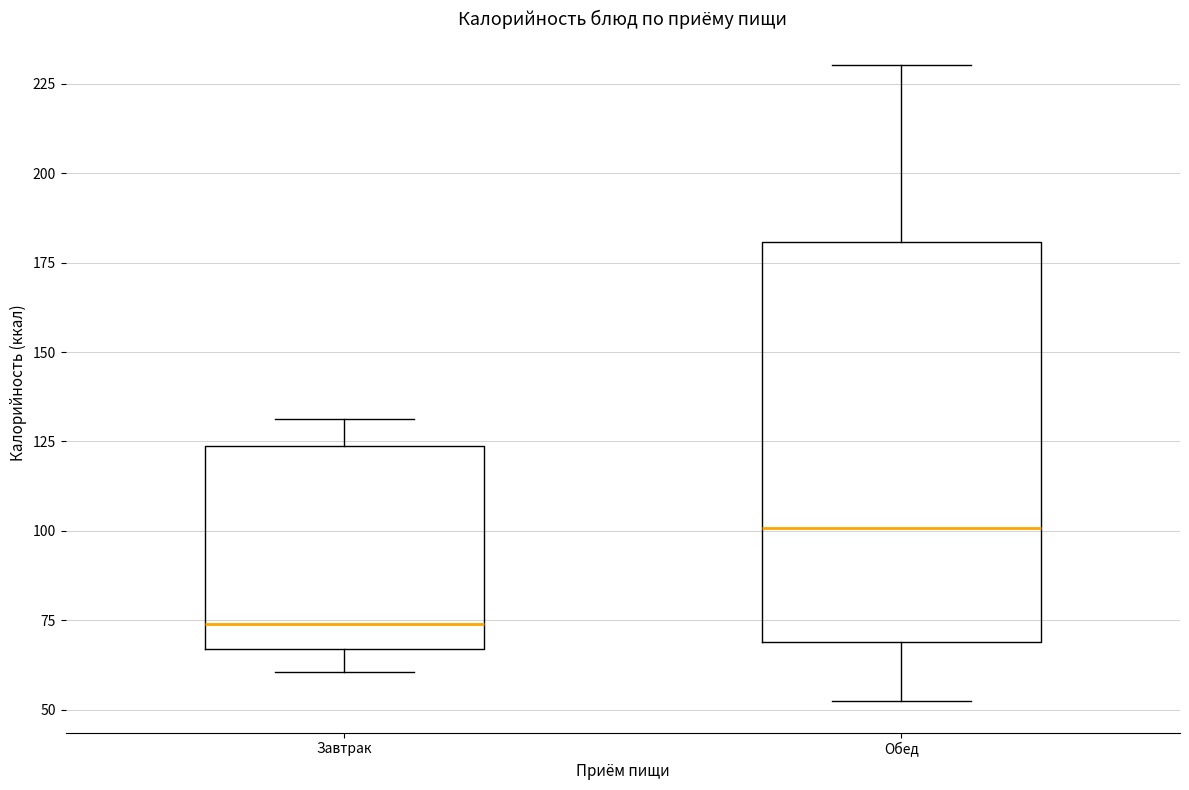

Where is the lower edge of the box for Завтрак on the y-axis? The values are not printed on the chart, so give them approximately, as read against the axis.

65